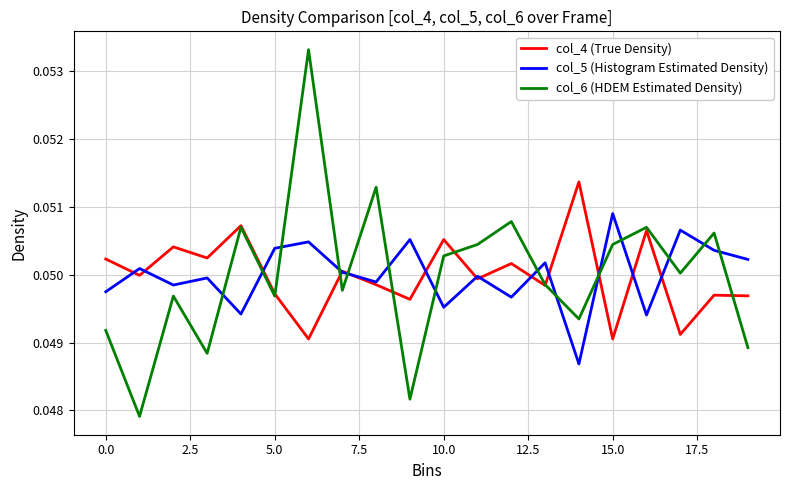

True or false: col_5 (Histogram Estimated Density) and col_6 (HDEM Estimated Density) cross at least once.

True